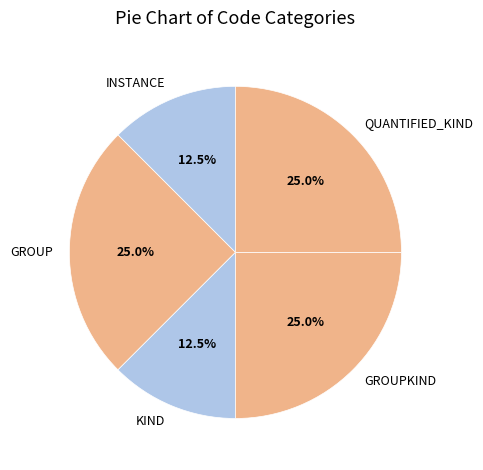

How many slices are in this pie chart?

5